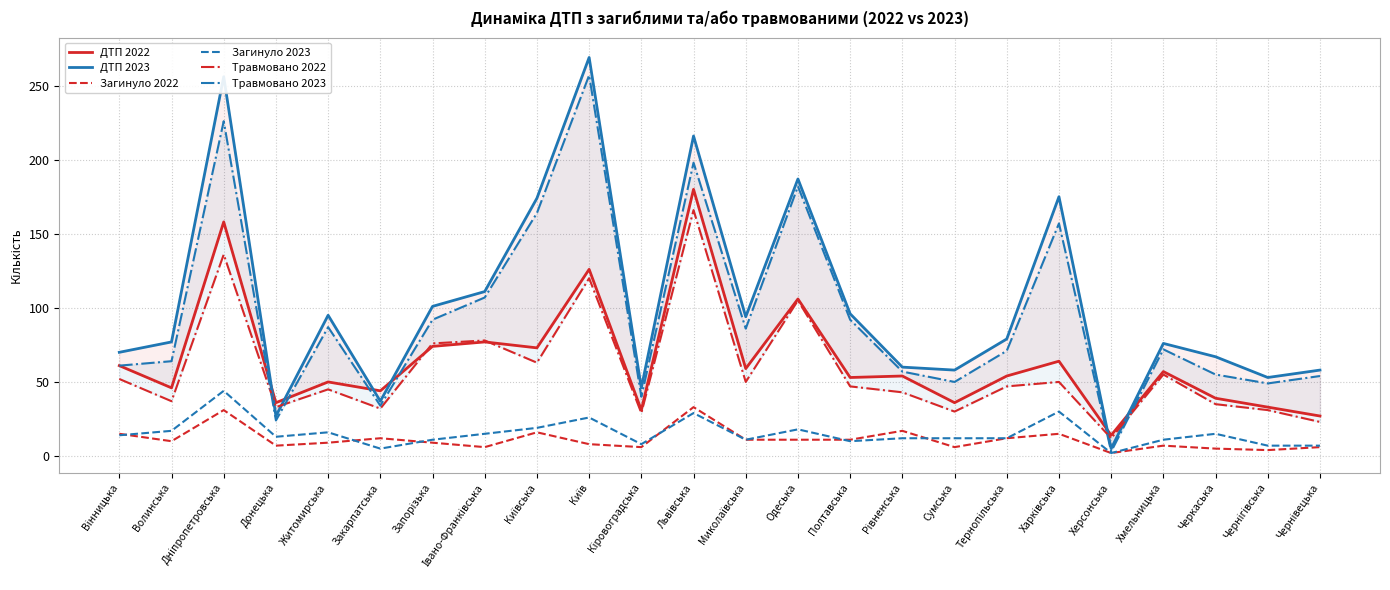

Which series ends up on top after the final intersection of Травмовано 2023 and ДТП 2022?

Травмовано 2023